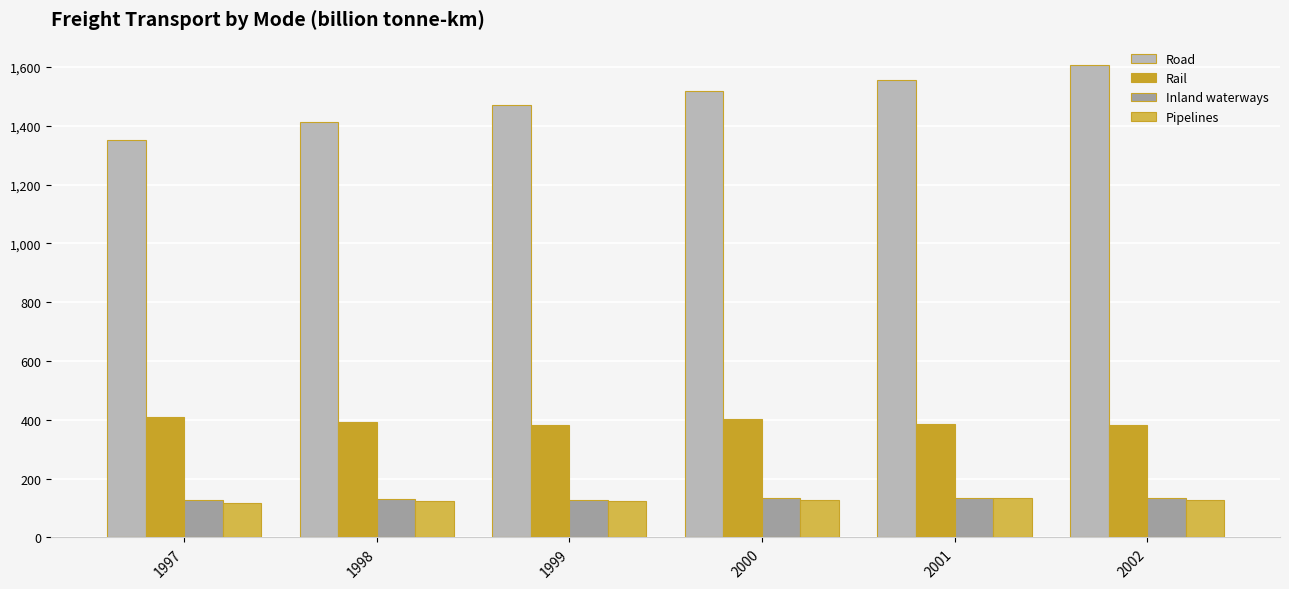

At which label does Road reach its minimum?

1997